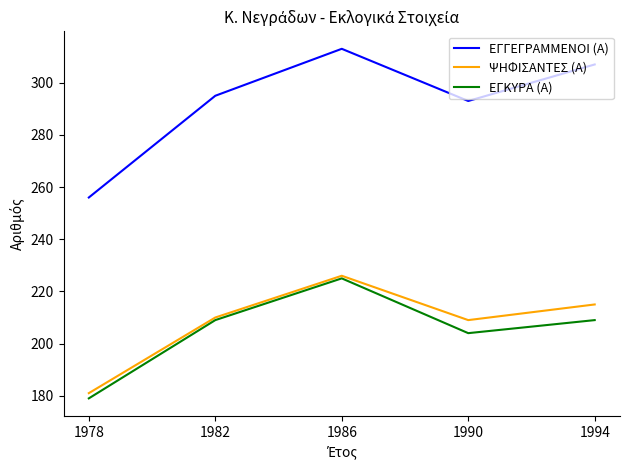

What is the total value across all series at 1978?

616